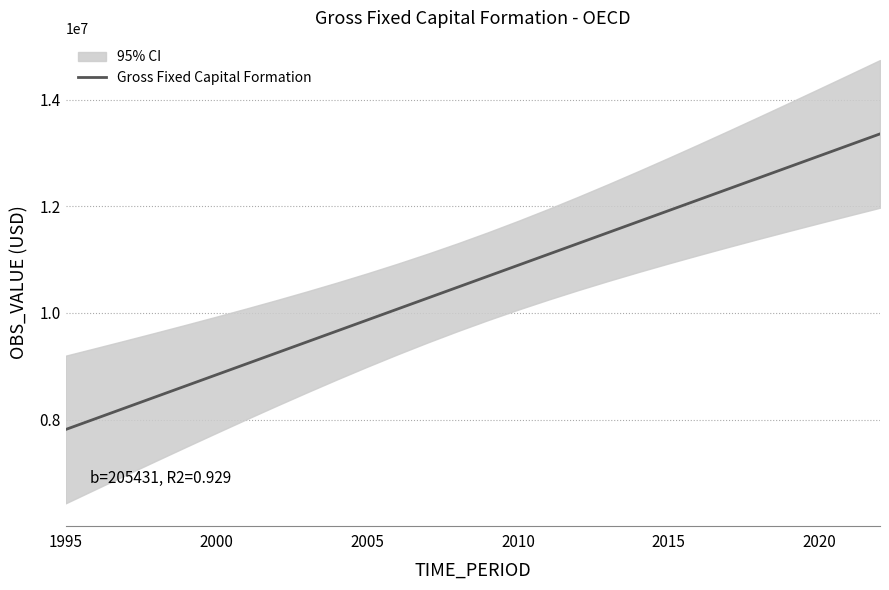

At which category does the chart reach its minimum across all series?

1995